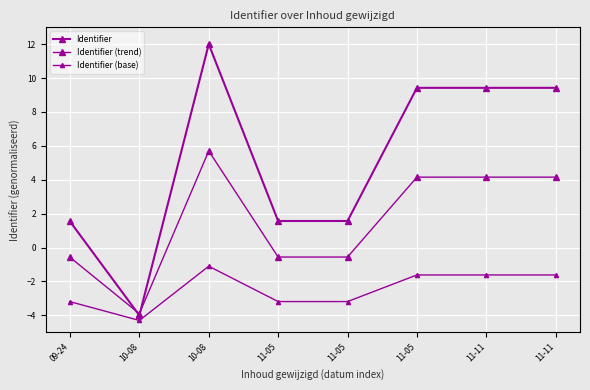

Rank the series at 11-05 from highest to lowest value.

Identifier, Identifier (trend), Identifier (base)